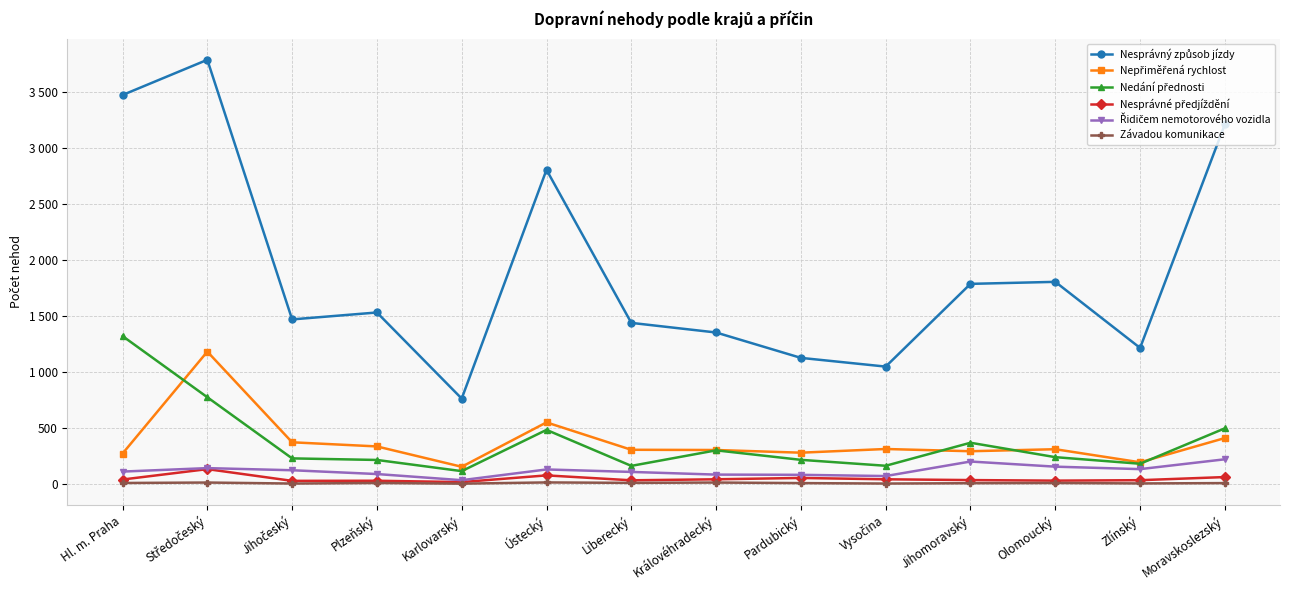

What is the label of the 10th point from the left?

Vysočina